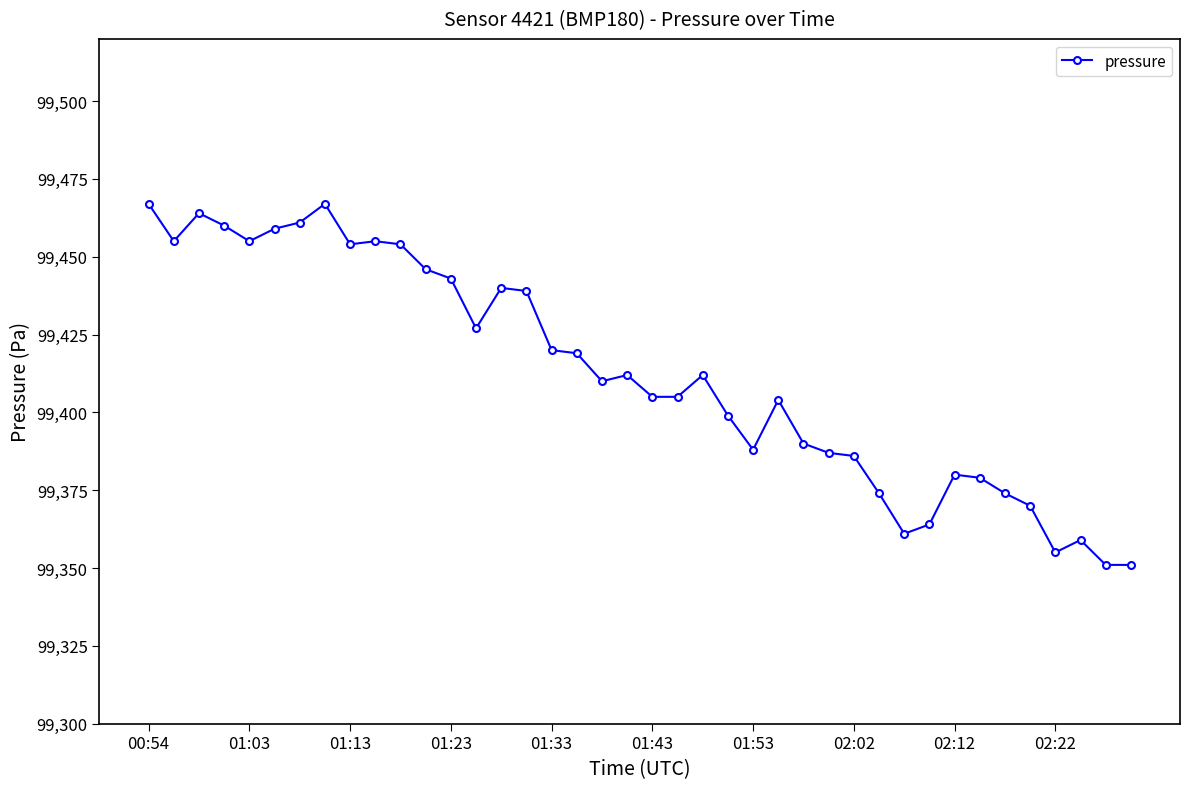

What is the difference between the maximum and second lowest values?

116